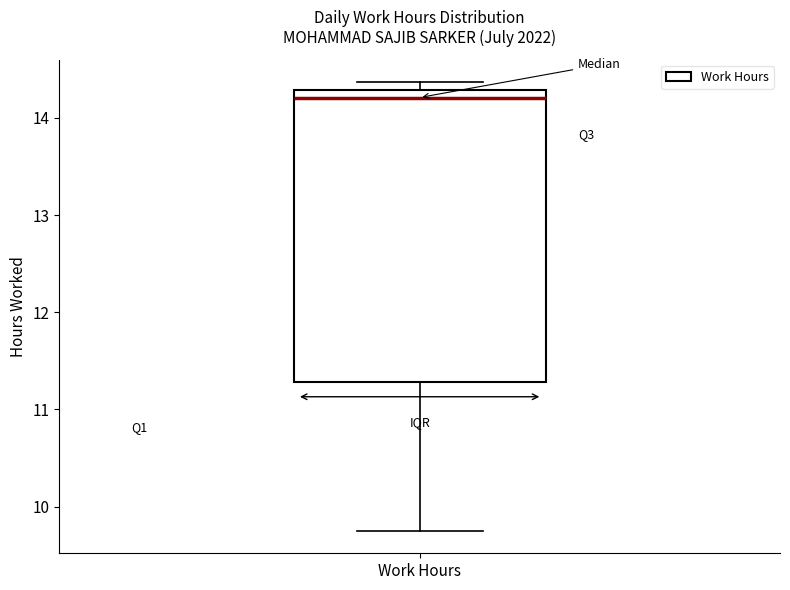

Where is the lower edge of the box for Work Hours on the y-axis? The values are not printed on the chart, so give them approximately, as read against the axis.

11.3